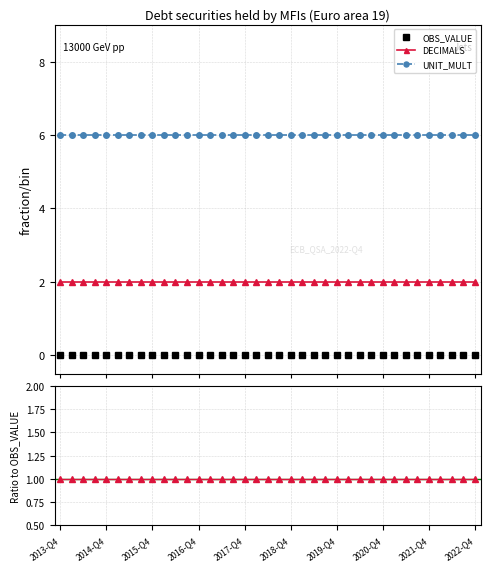

Between 2019-Q4 and 24, which series saw the biggest shift?

OBS_VALUE